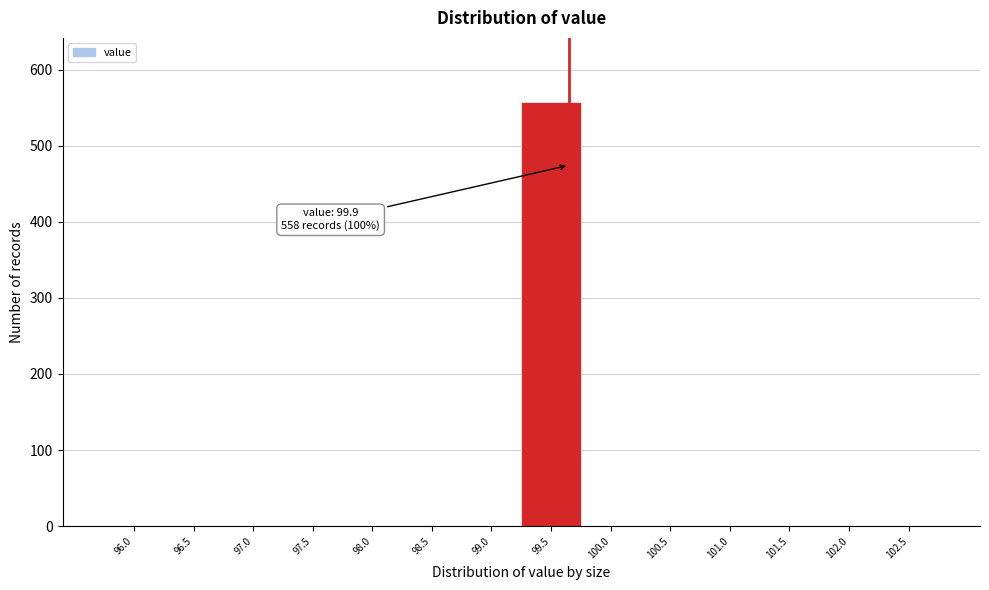

Reading left to right, extract all data points from this chart.

96.0=0	96.5=0	97.0=0	97.5=0	98.0=0	98.5=0	99.0=0	99.5=558	100.0=0	100.5=0	101.0=0	101.5=0	102.0=0	102.5=0